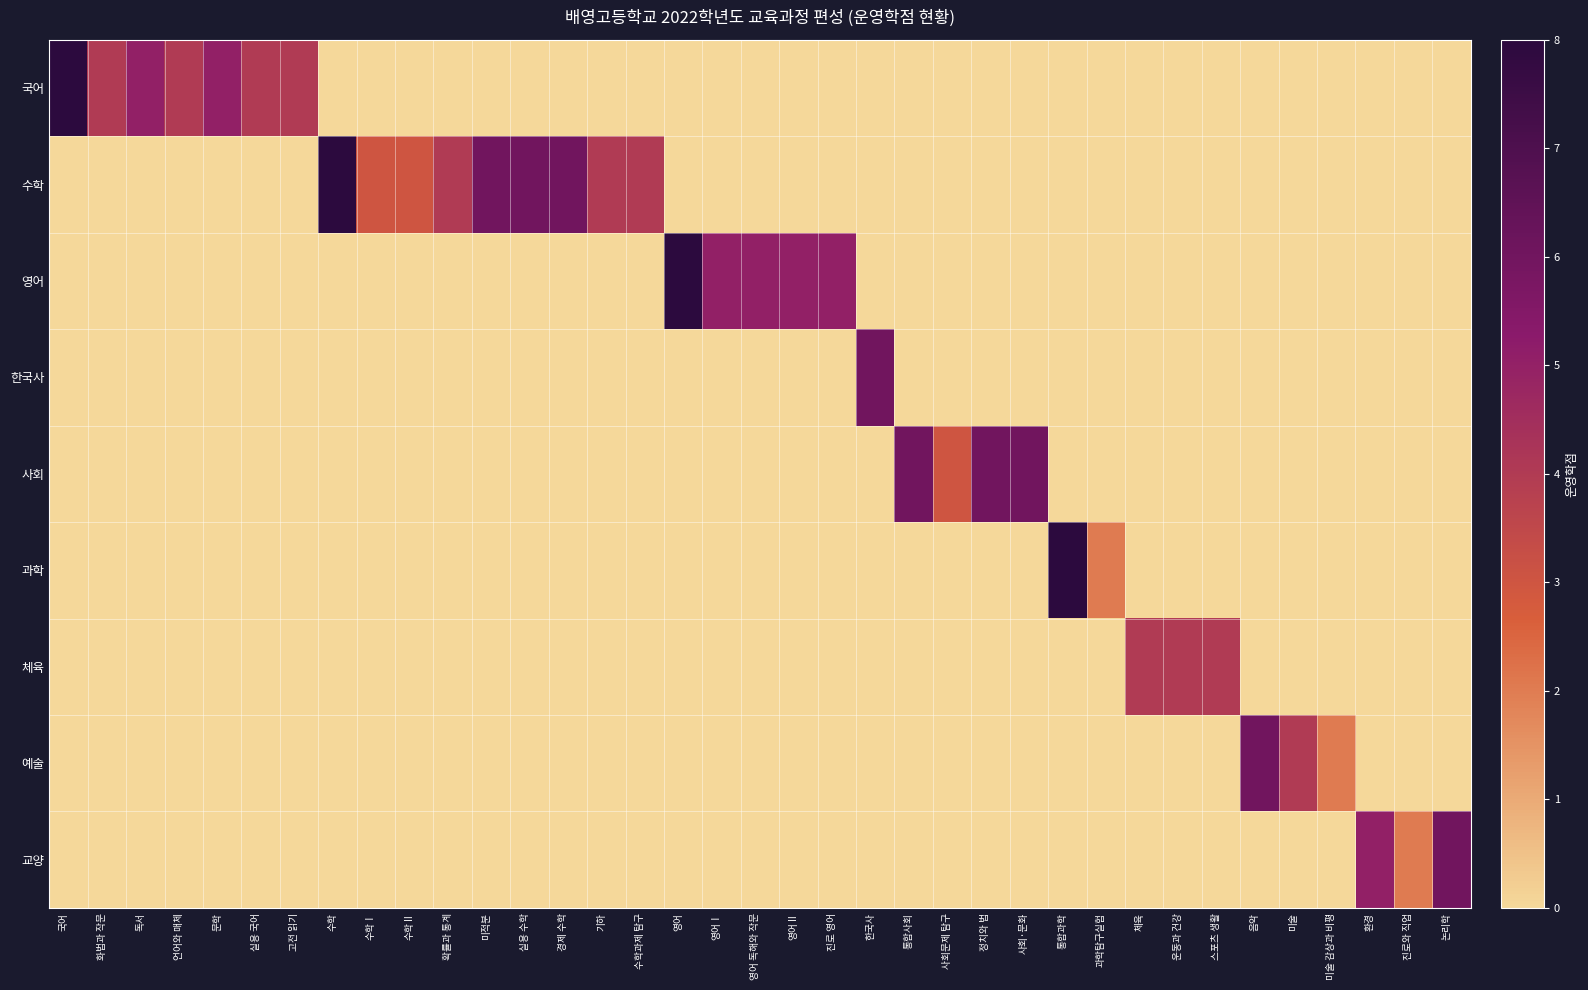

What is the spread (max minus min) of values at 정치와 법?

6